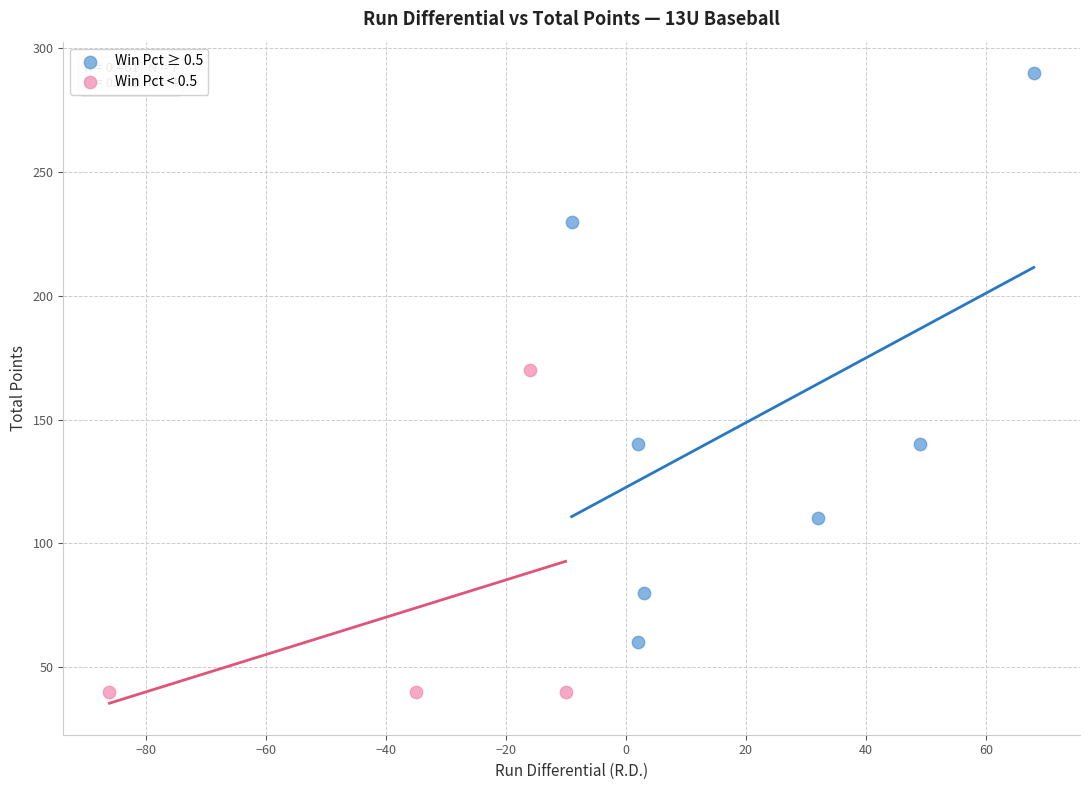

Which series contains the lowest Y value?

Win Pct < 0.5